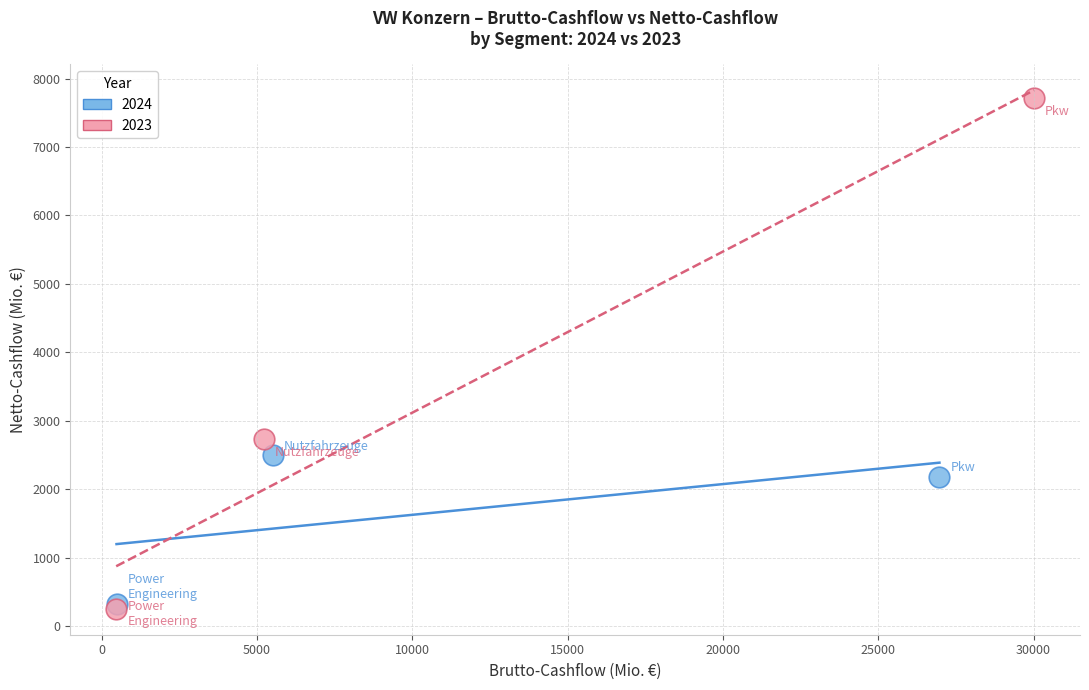

What are all the series names shown in the legend?

2024, 2023